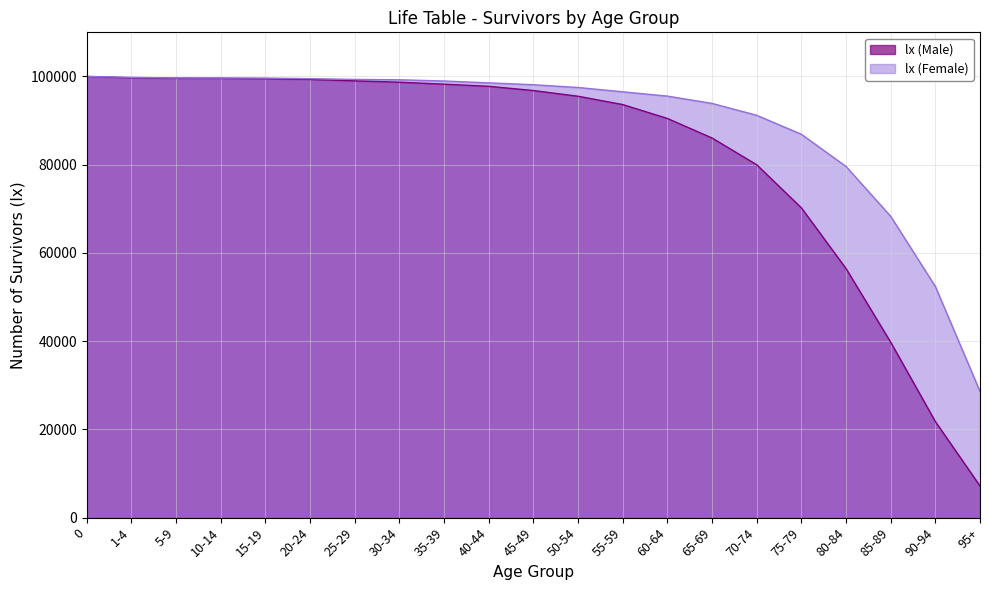

What is the sum of the values at 5-9 and 20-24?

198916